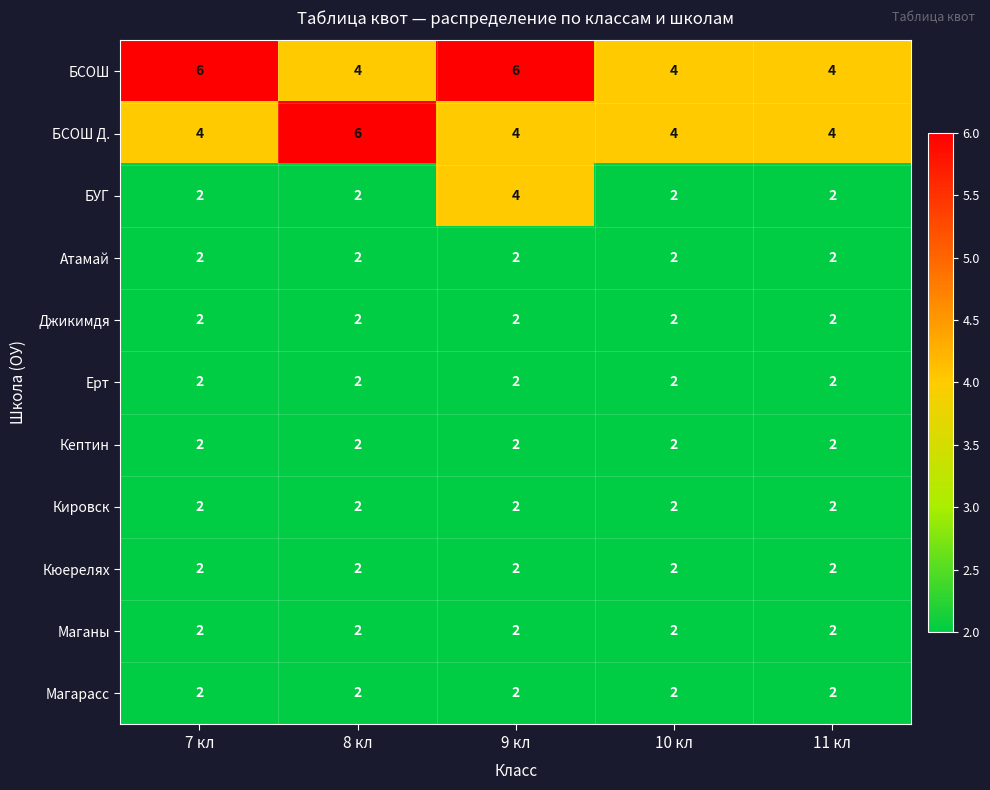

Which series has the largest total across all categories?

БСОШ